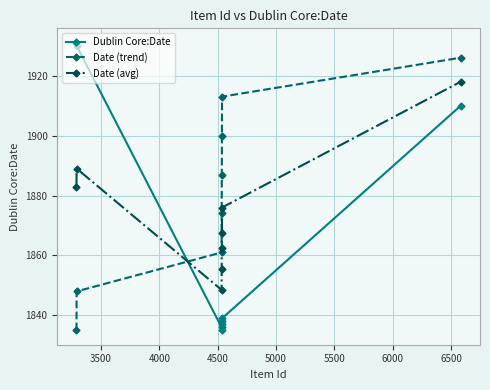

True or false: Dublin Core:Date has more than 1 interior local peaks.

False